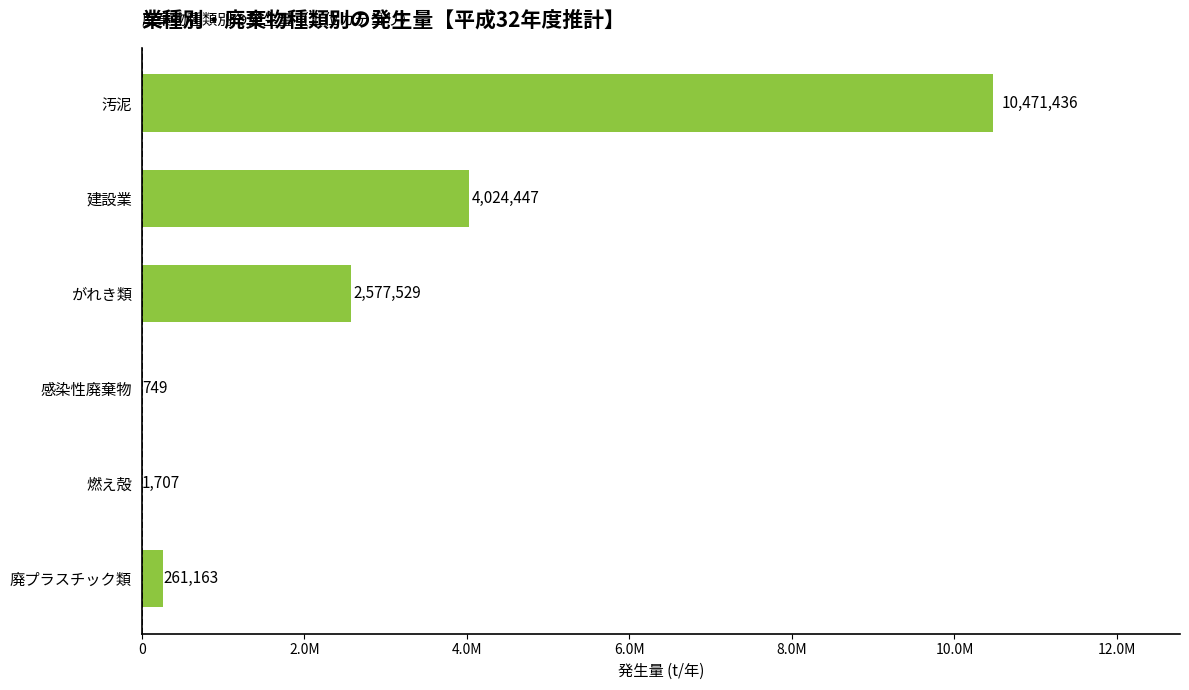

What is the sum of all values?

17337030.4